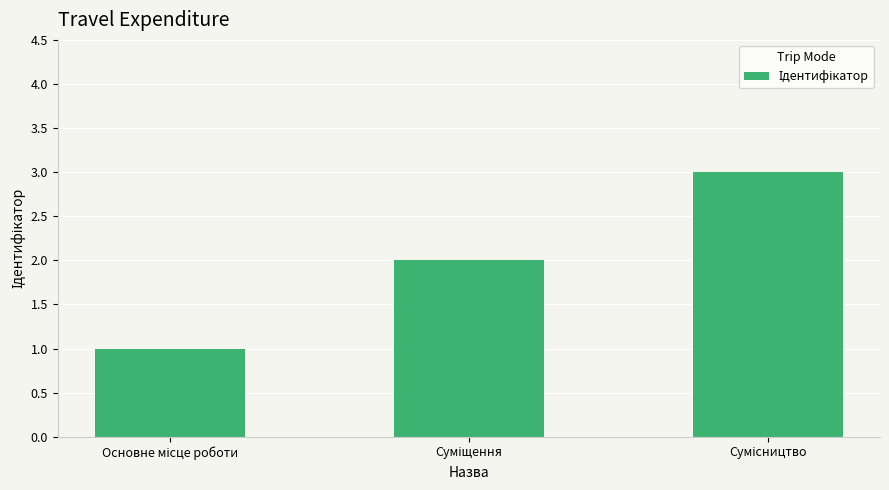

What is the greatest value displayed?

3